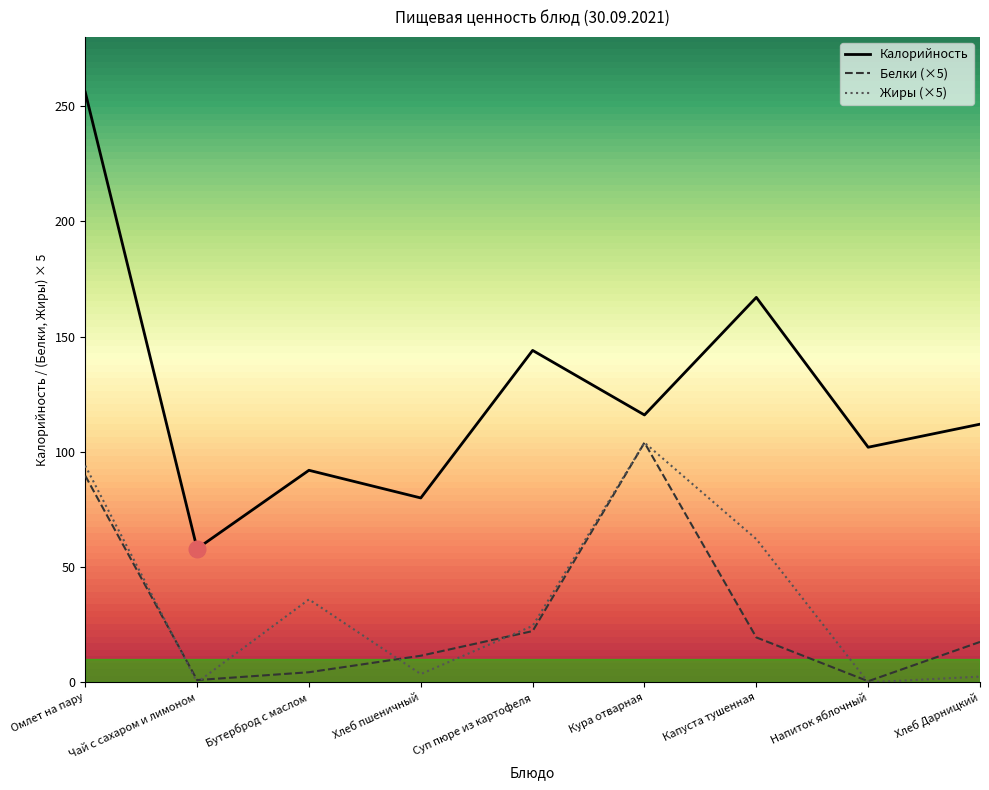

What is the maximum value shown in the chart?

256.0